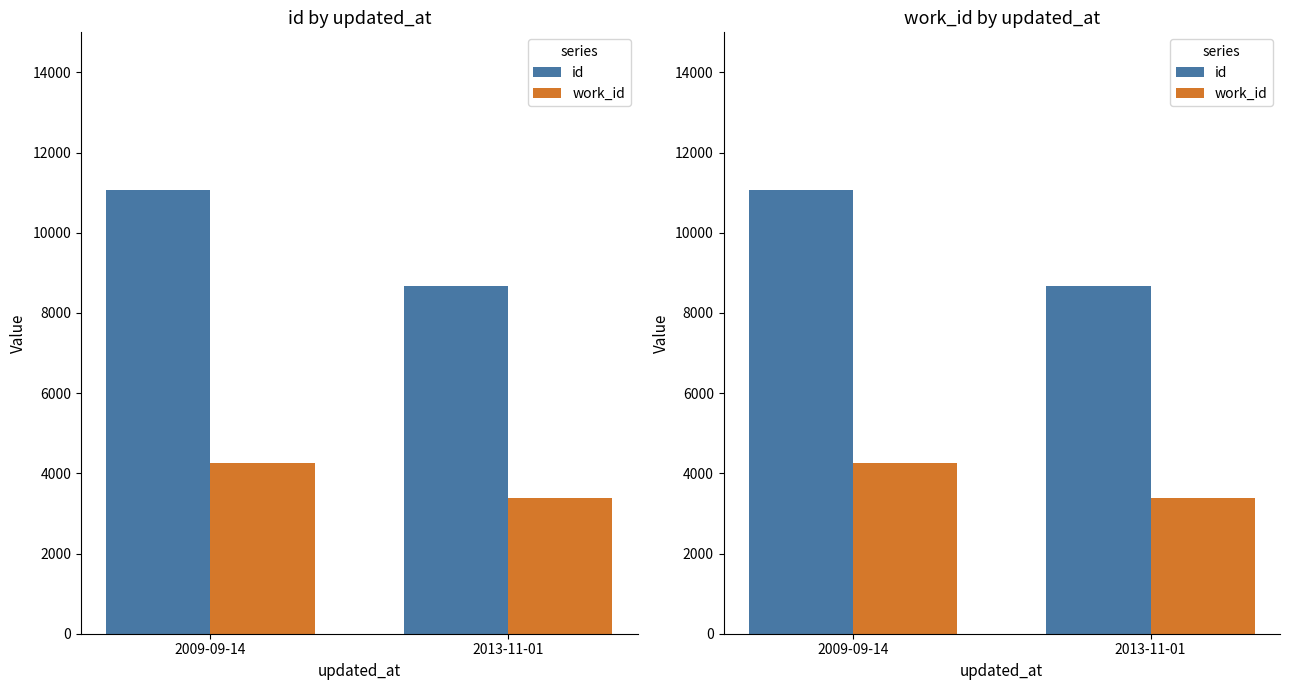

Which series has the widest spread of values?

id